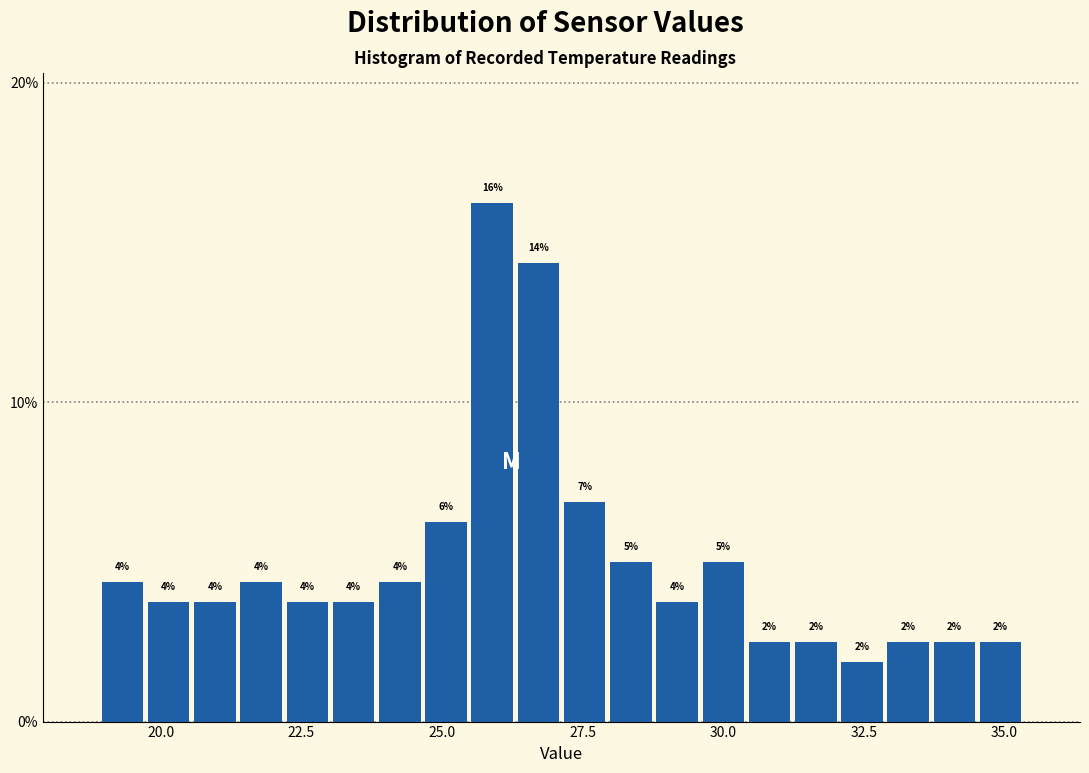

Around what value on the x-axis is the tallest bar? Give the approximate position of its centre, as read against the axis.

26.0